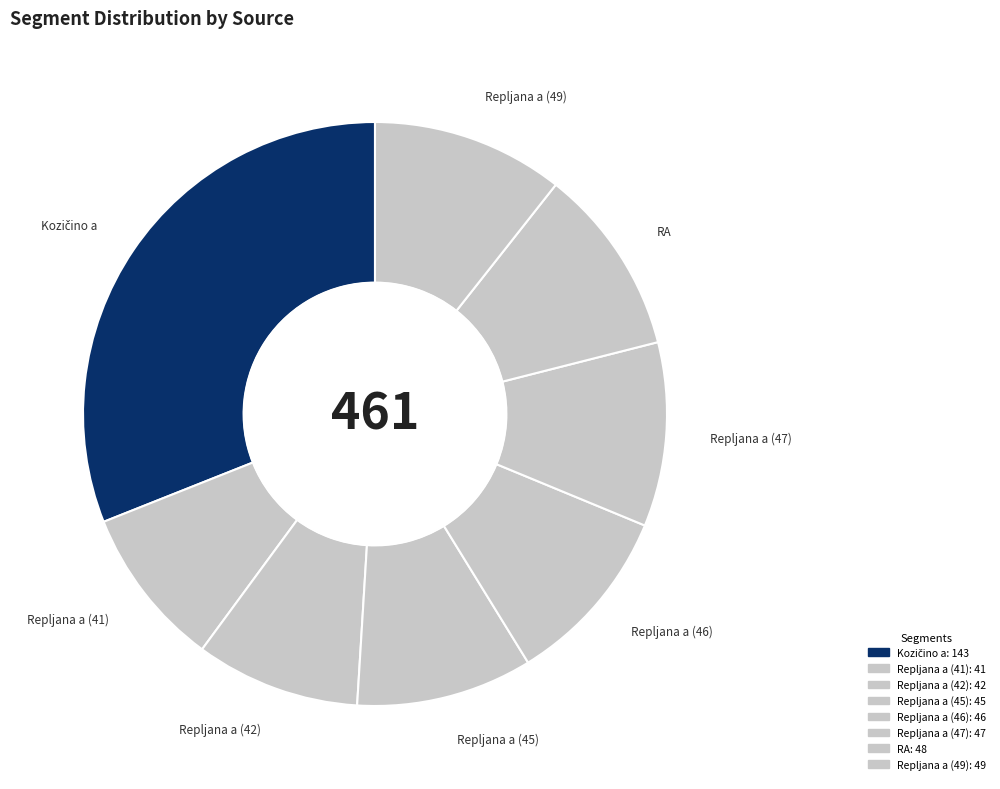

Is there any slice that represents more than half of the pie?

No